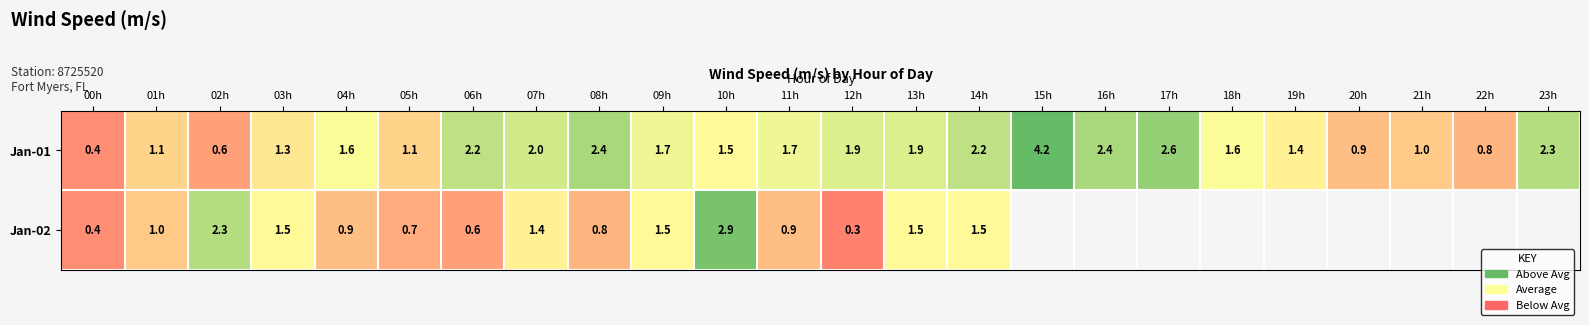

At how many categories does at least one series exceed 1?

20